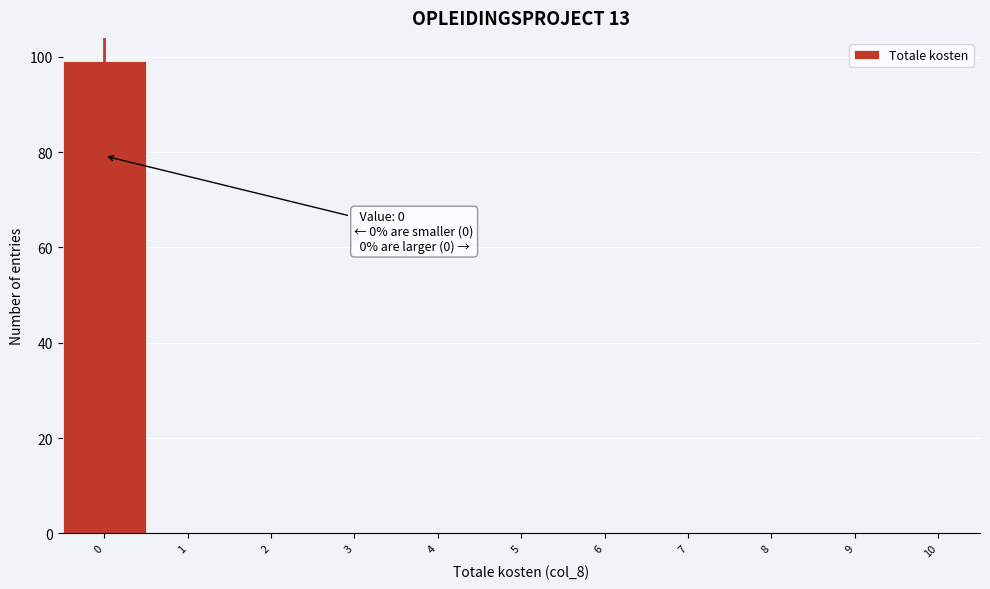

Over which range of the x-axis is the bar tallest?

-0.5 to 0.5